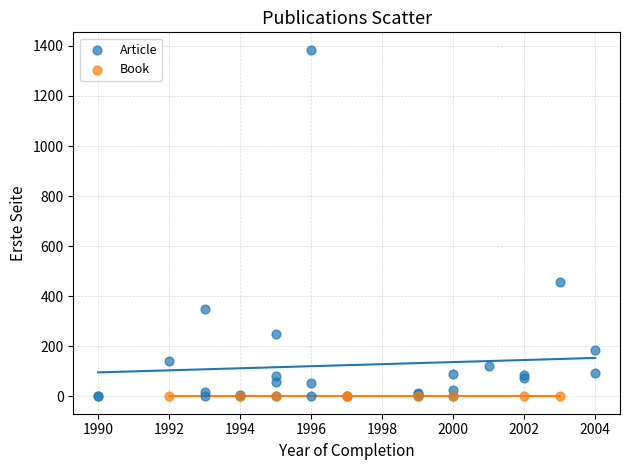

Which series contains the highest Y value?

Article